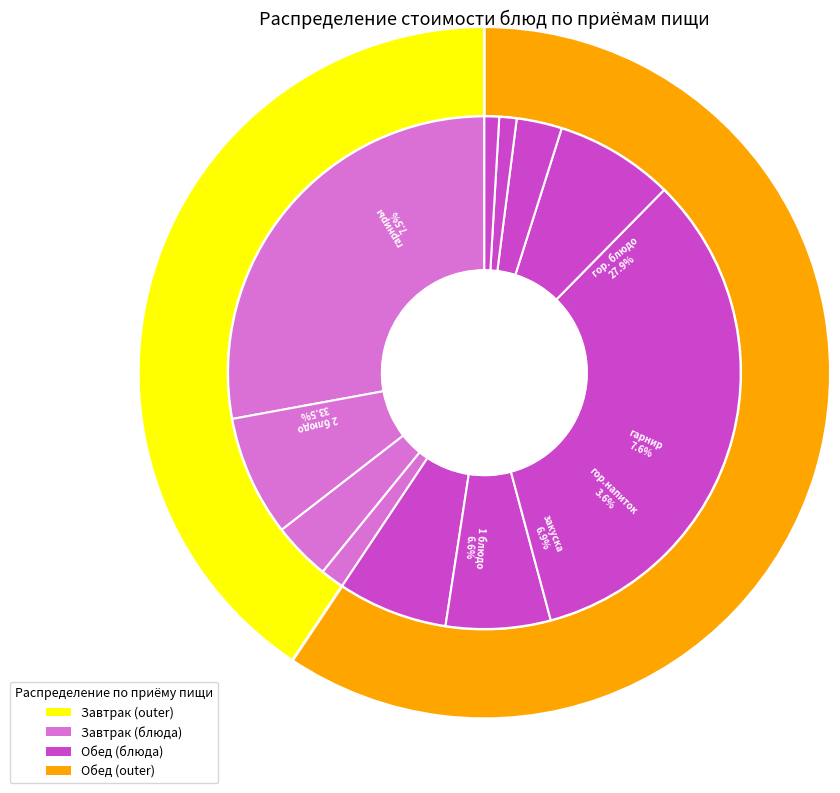

Is it true that хлеб бел. is 11% of the pie?

False